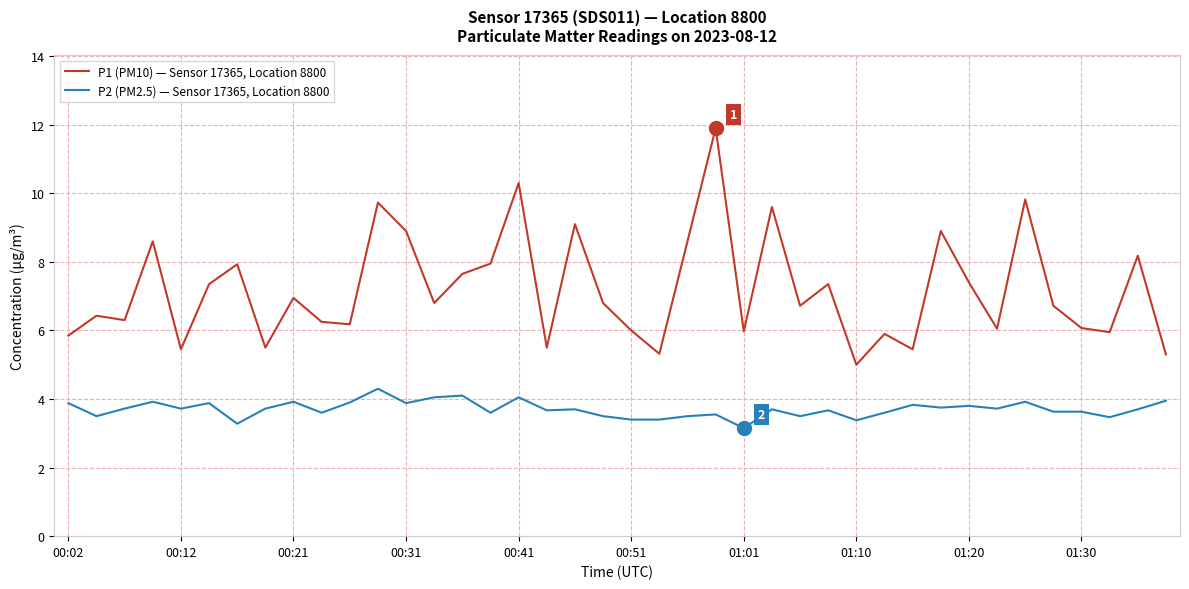

Count the number of categories in the chart.

40